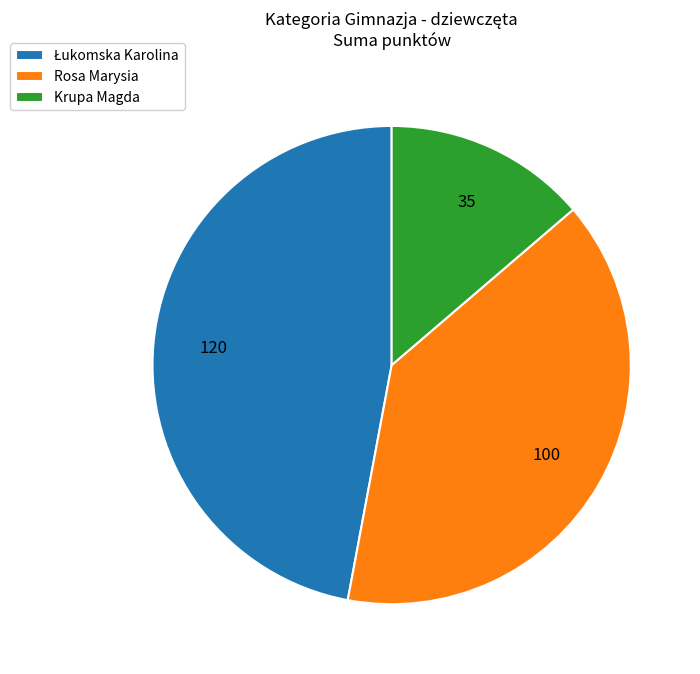

True or false: Rosa Marysia accounts for 39% of the total.

True